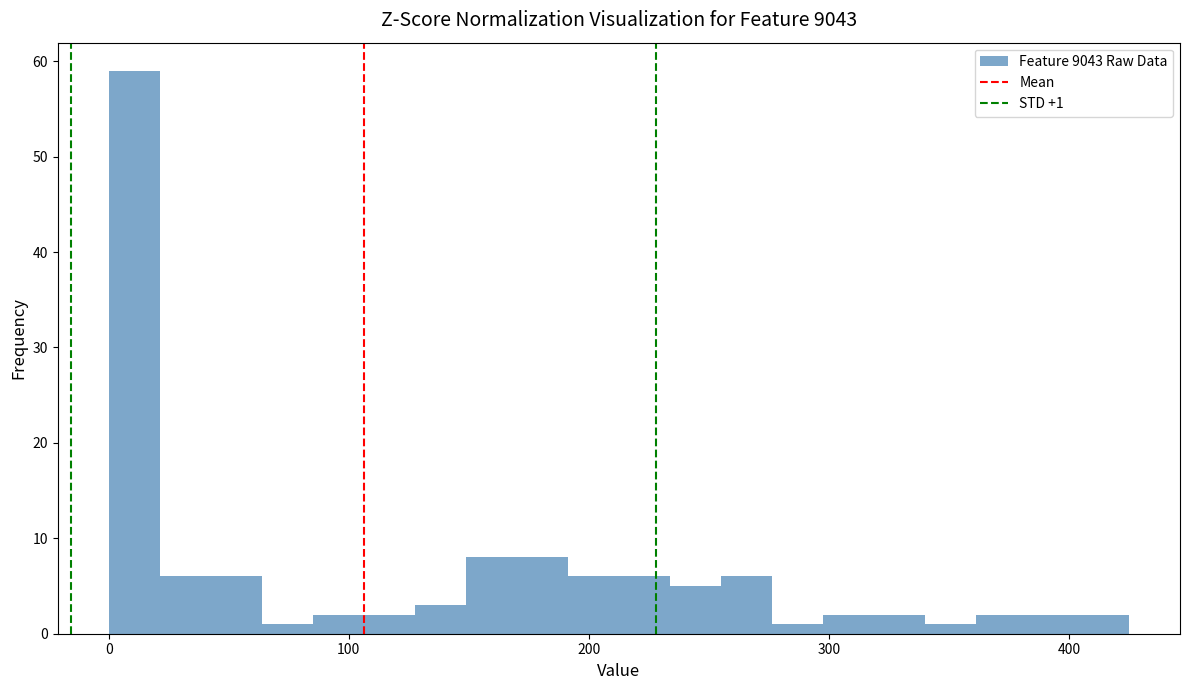

Read against the x-axis, roughly where is the centre of the tallest bar?

10